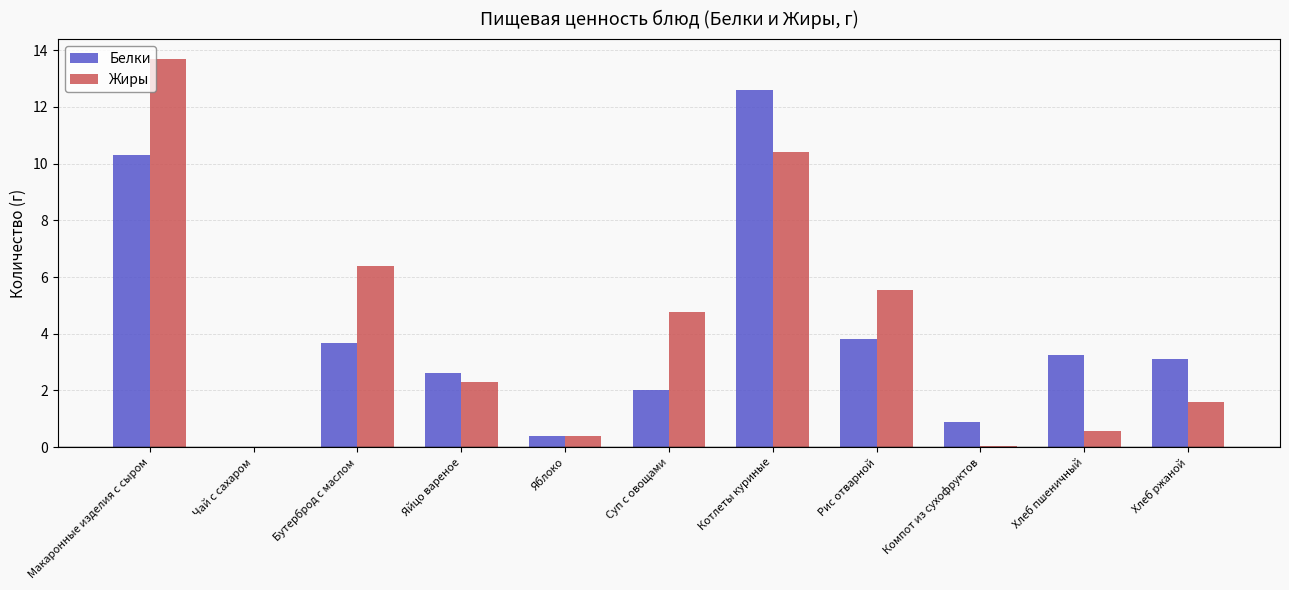

At which category is the sum across all series the highest?

Макаронные изделия с сыром